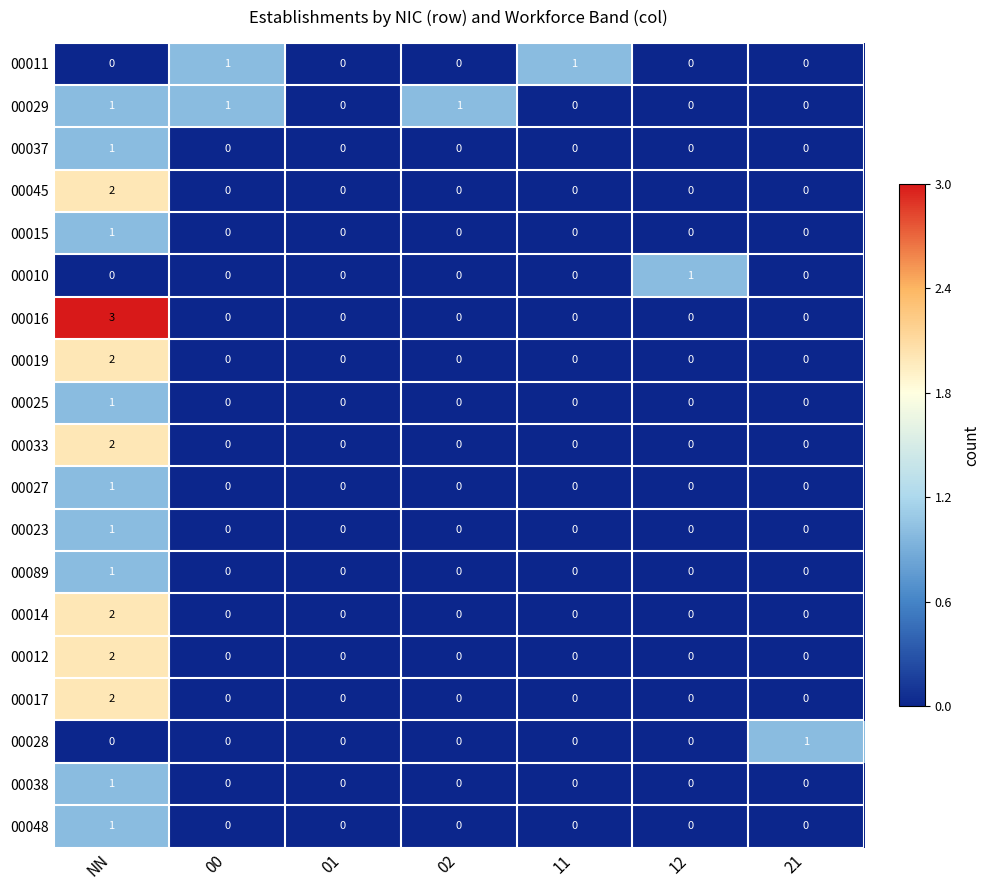

How many 00016 values are between 0 and 1?

6